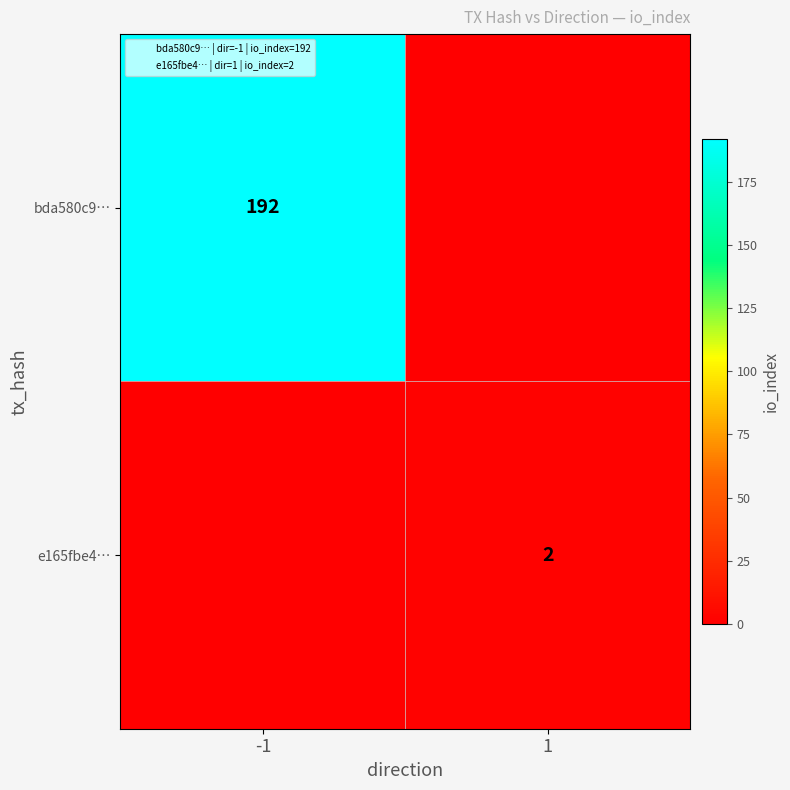

What is the total value across all series at -1?

192